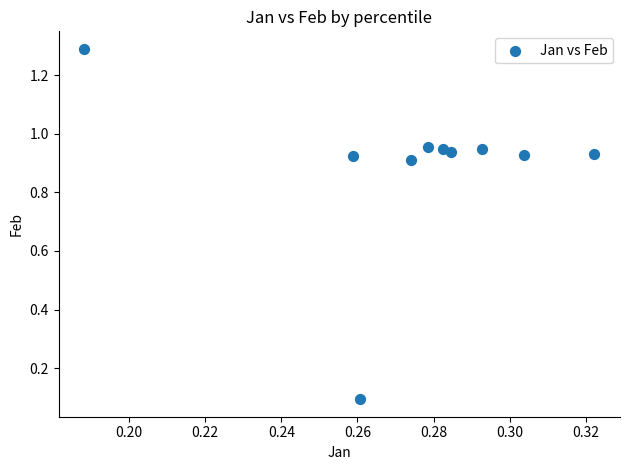

What is the average X value?

0.3